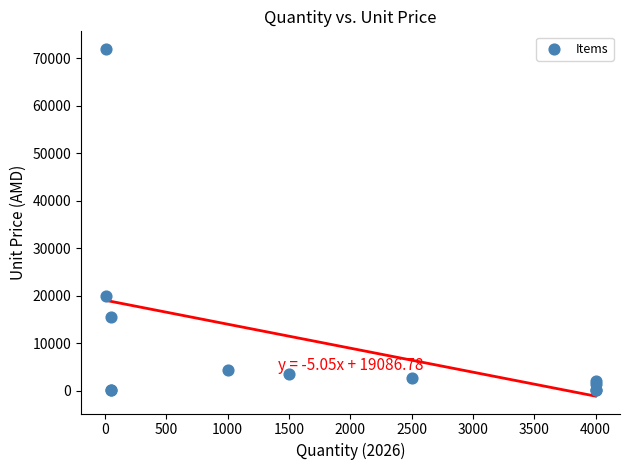

What Y value in the scatter plot is closest to 36060?

20000